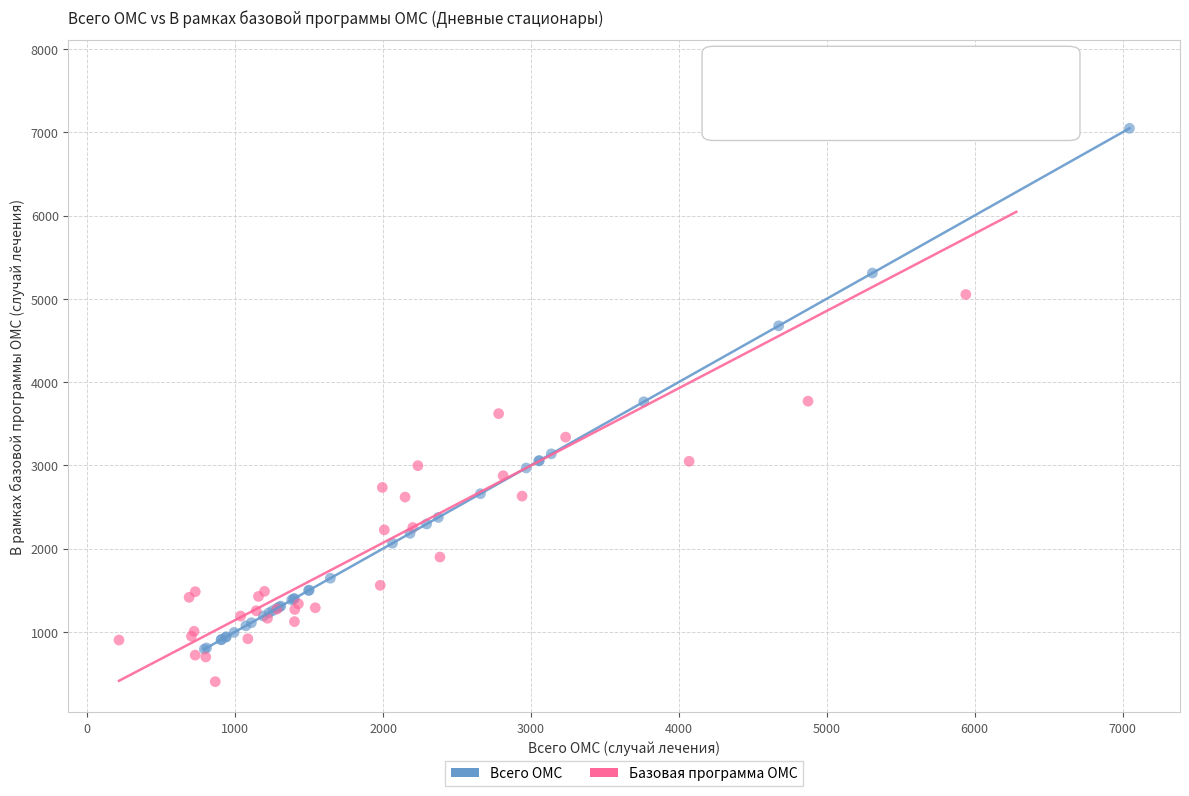

Which series has the largest Y range (max minus min)?

Базовая программа ОМС